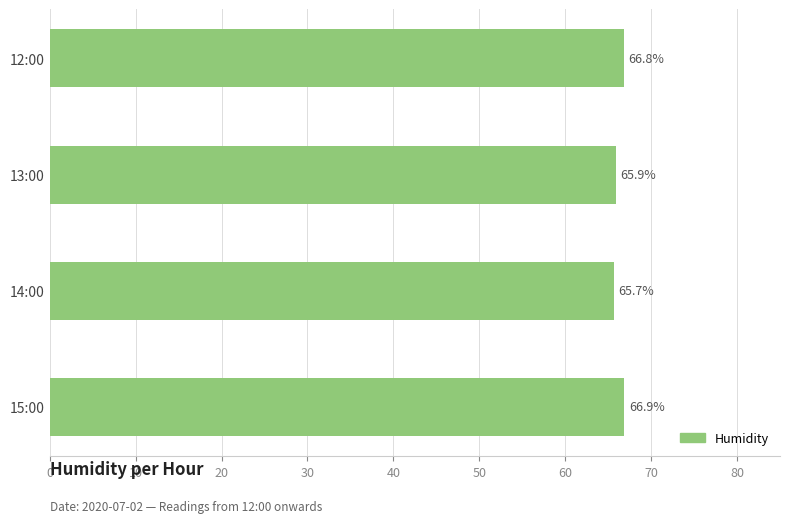

Reading top to bottom, extract all data points from this chart.

66.8	65.9	65.7	66.9